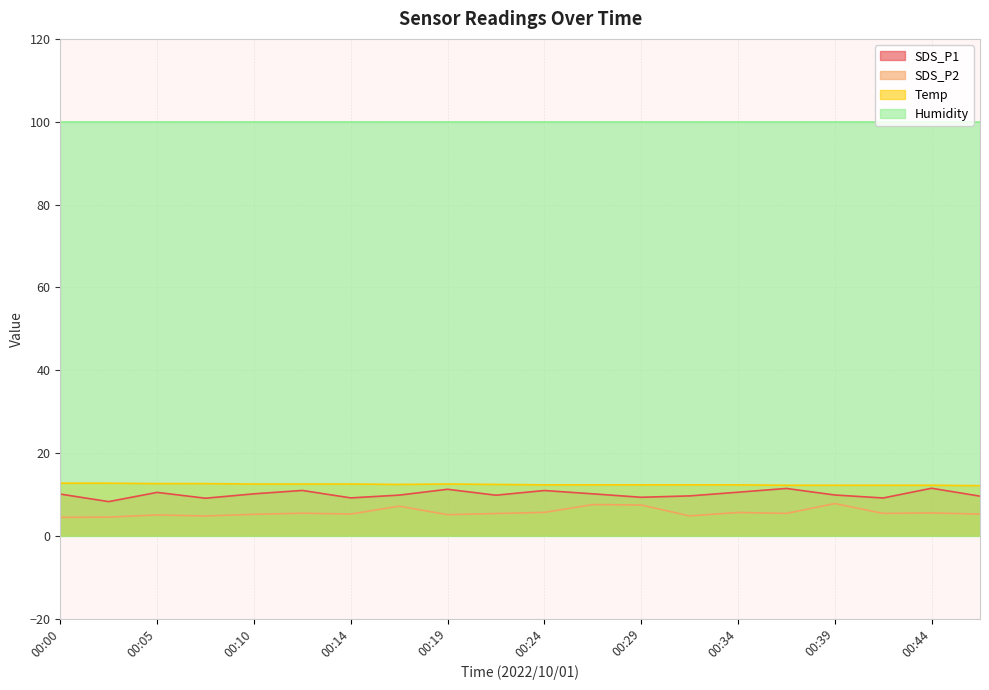

What is the maximum value for SDS_P1?

11.5